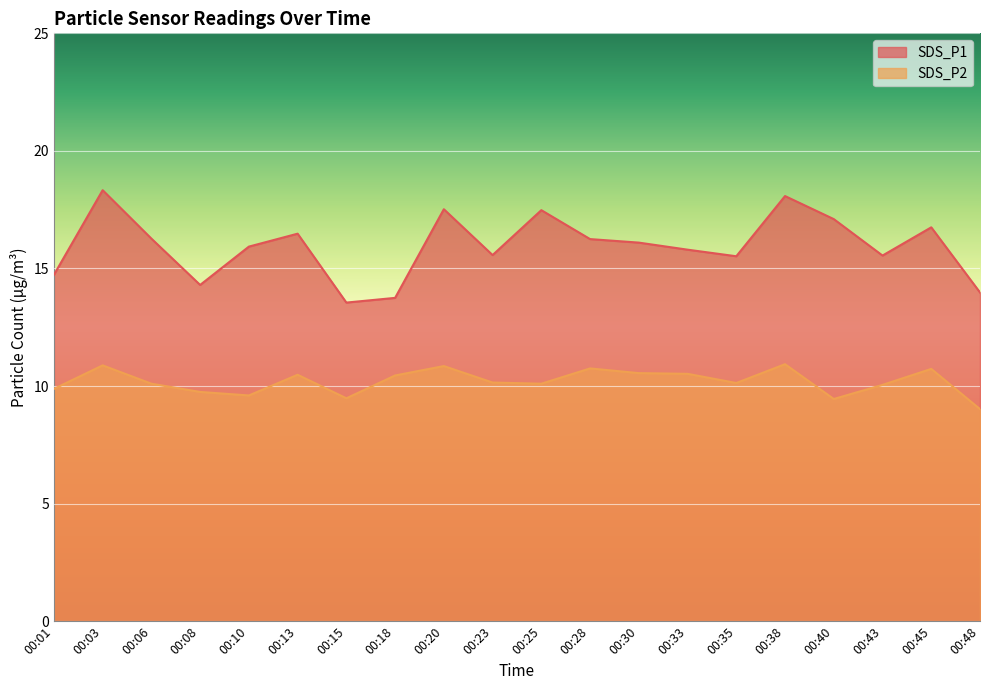

True or false: SDS_P1 and SDS_P2 cross at least once.

False